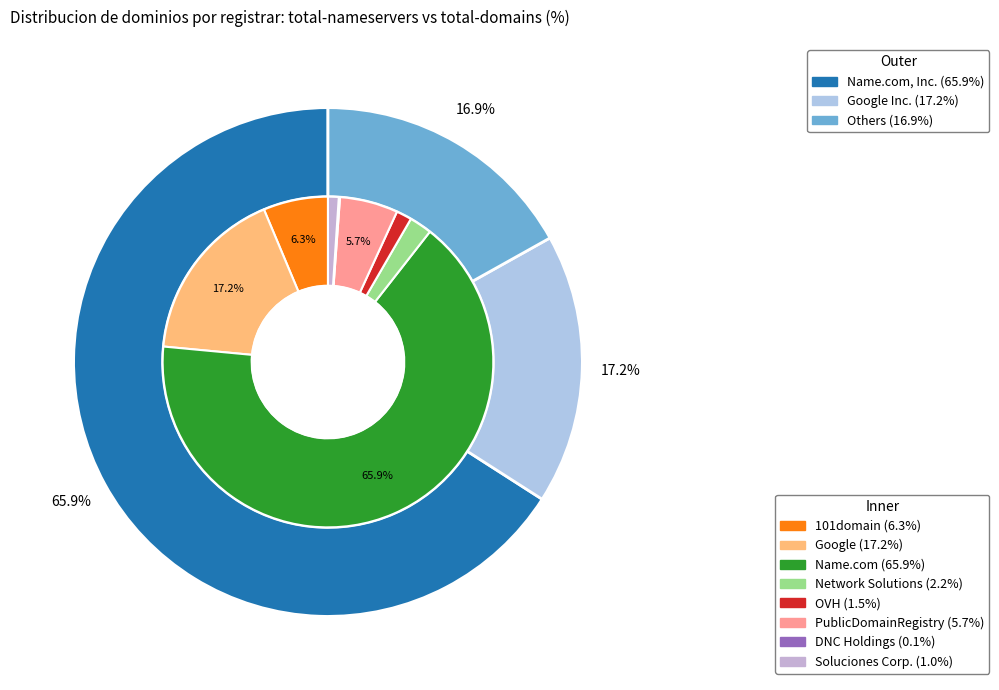

True or false: 2 accounts for 60% of the total.

False